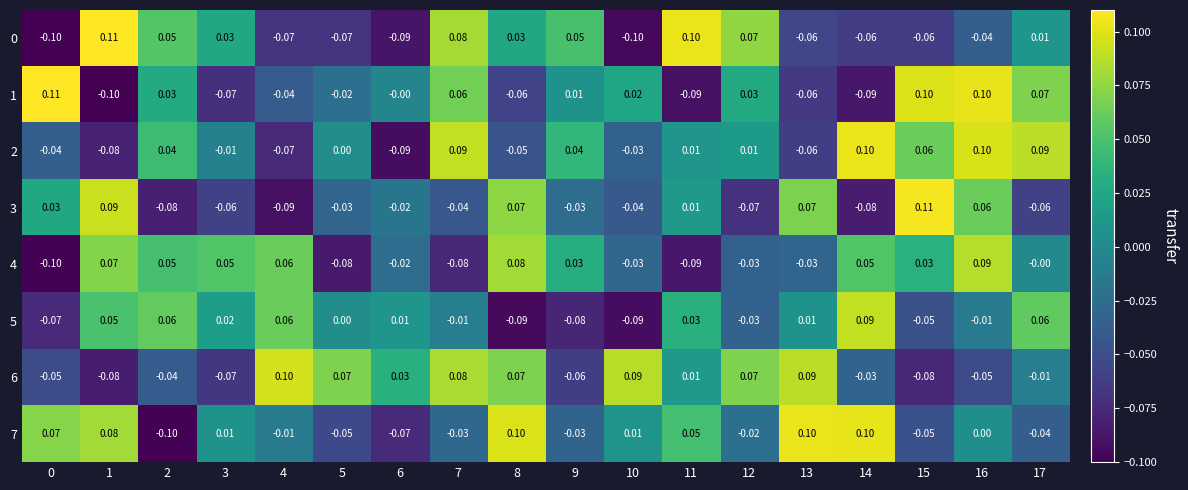

Is the value of 6 at 10 greater than the value of 1 at 1?

Yes